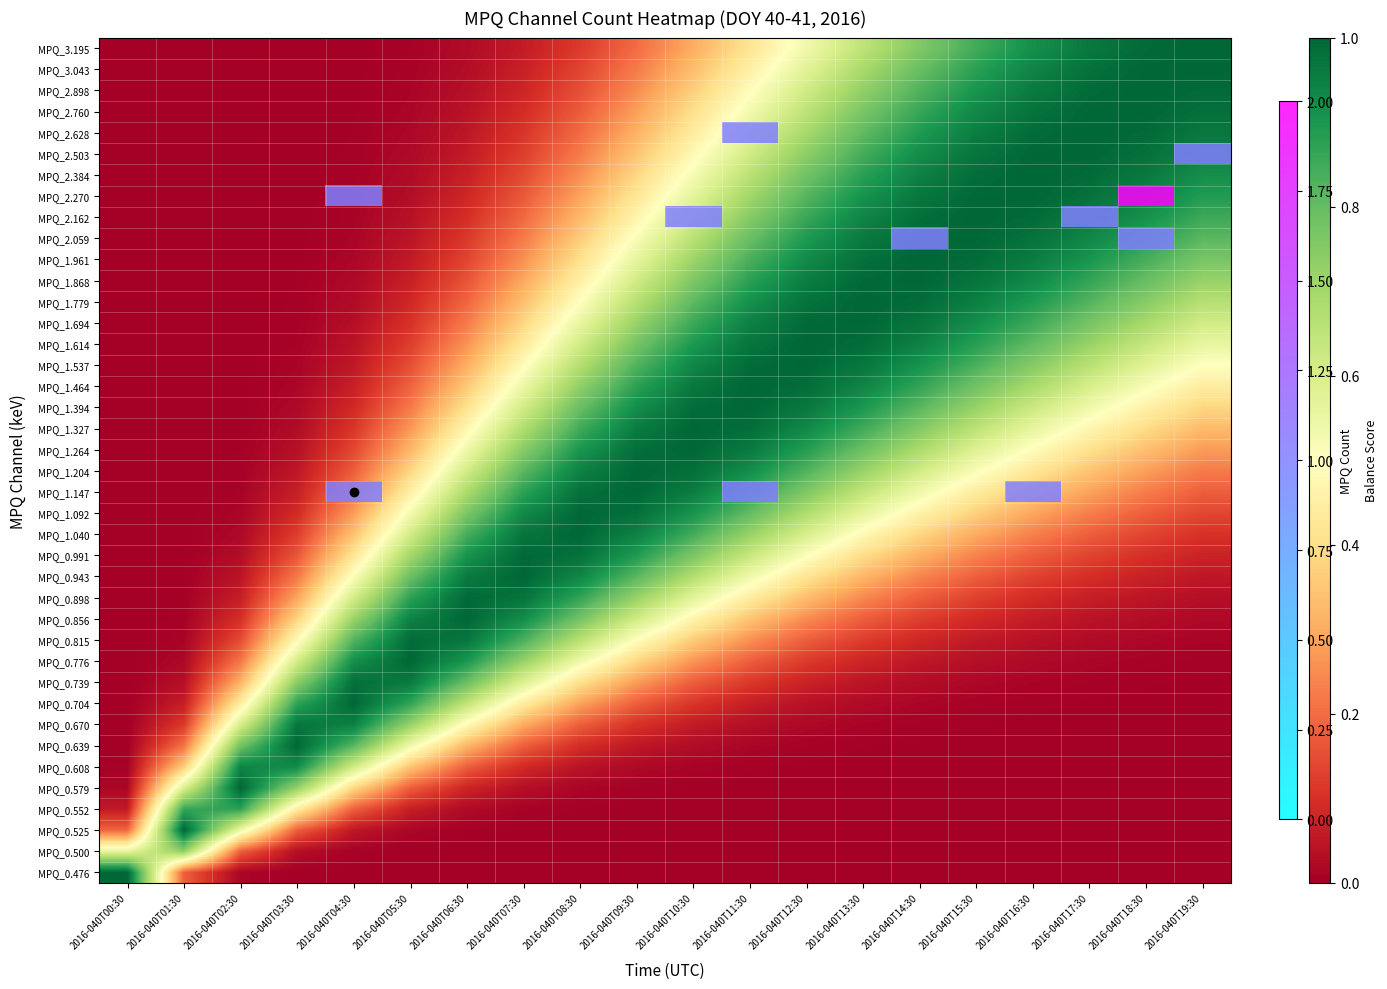

Which label corresponds to the largest value in the chart?

2016-040T18:30